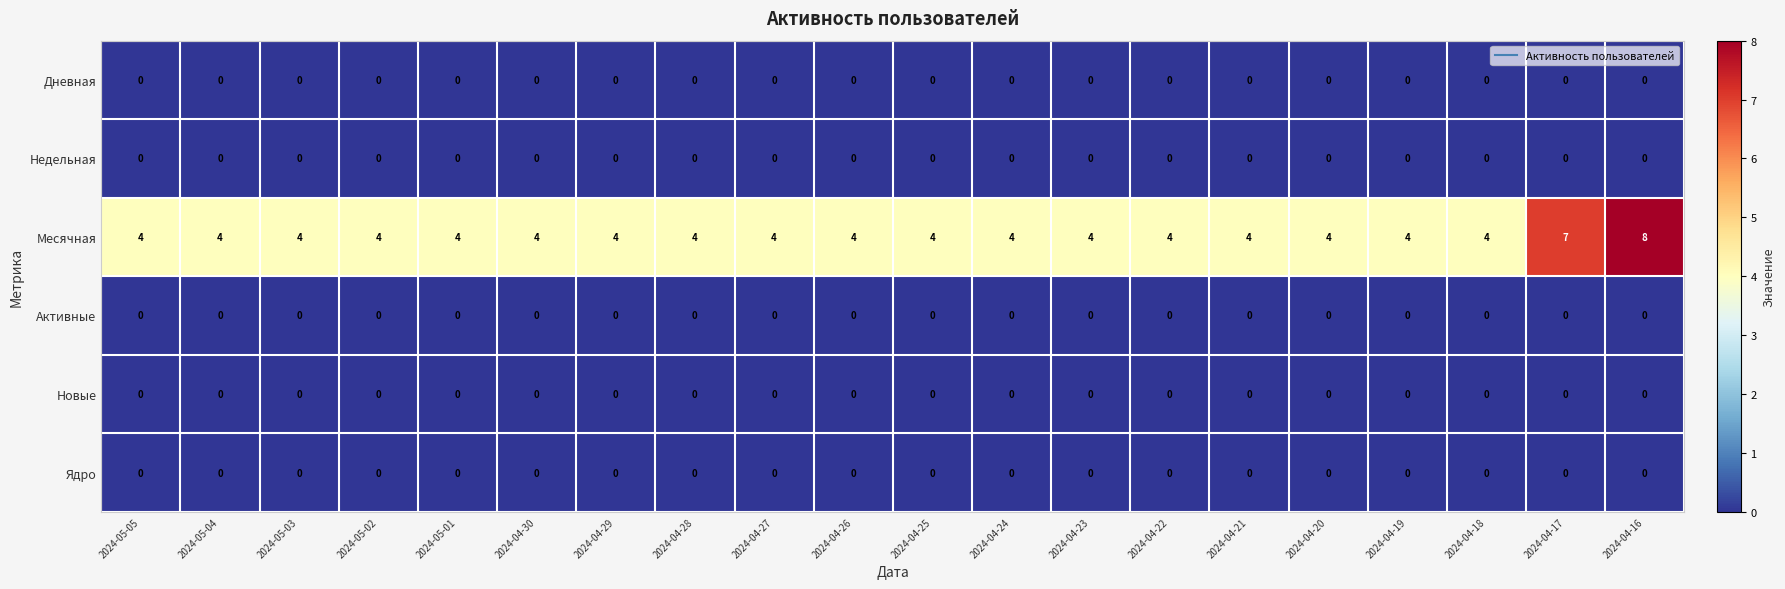

What is the difference between the highest and lowest values at 2024-04-29?

4